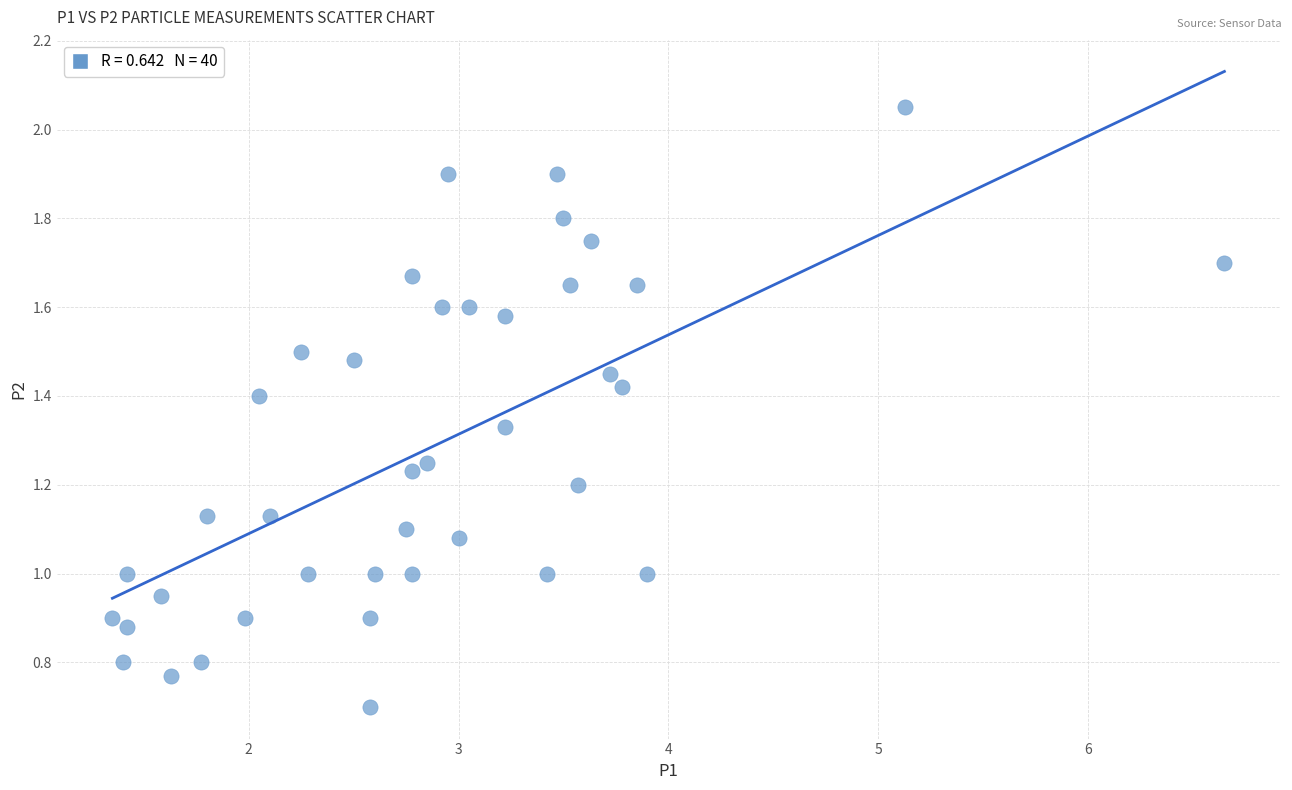

What is the range of X values (max minus min)?

5.3